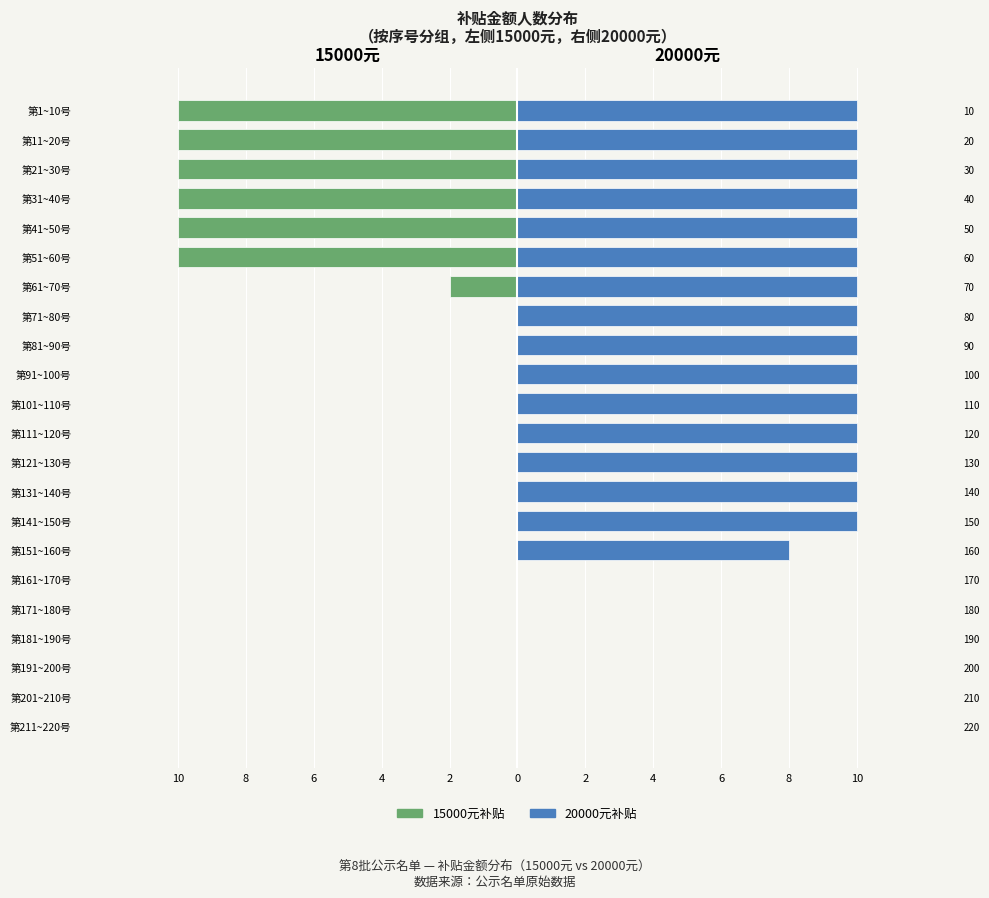

What is the sum of all 15000元补贴 values?

-62